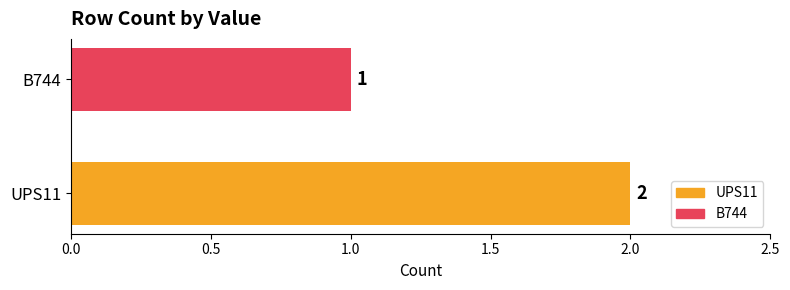

True or false: the data shows 1 at B744.

True